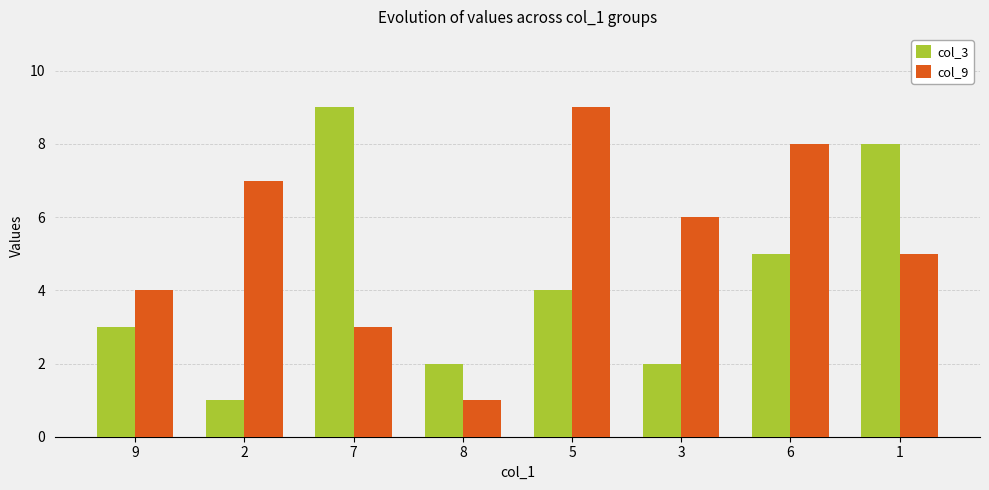

Rank the series at 8 from highest to lowest value.

col_3, col_9